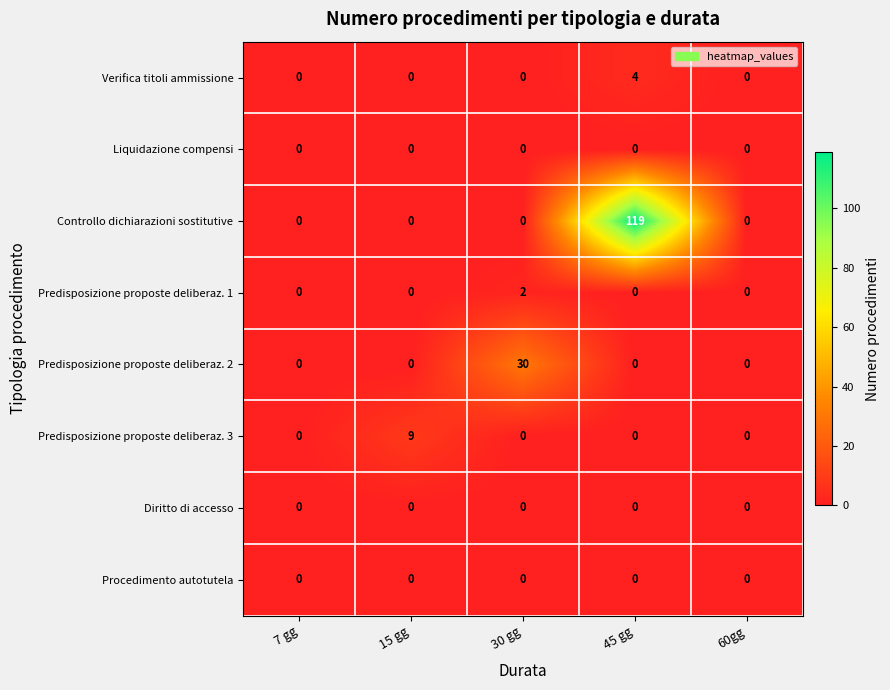

How many series are shown in this chart?

8